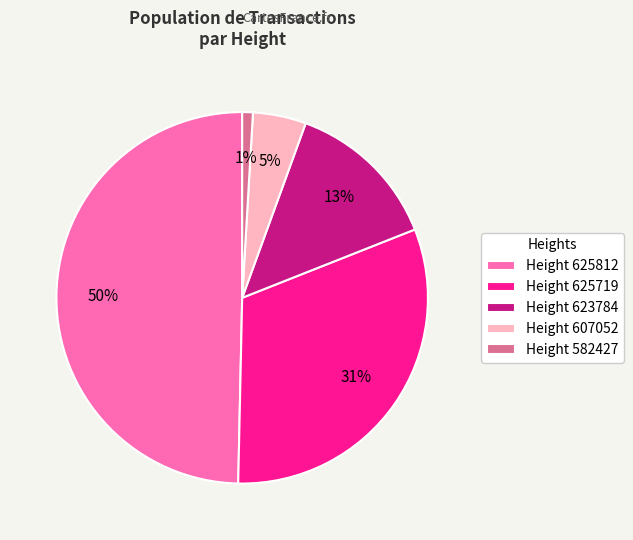

Do Height 582427 and Height 607052 together represent more than half of the pie?

No